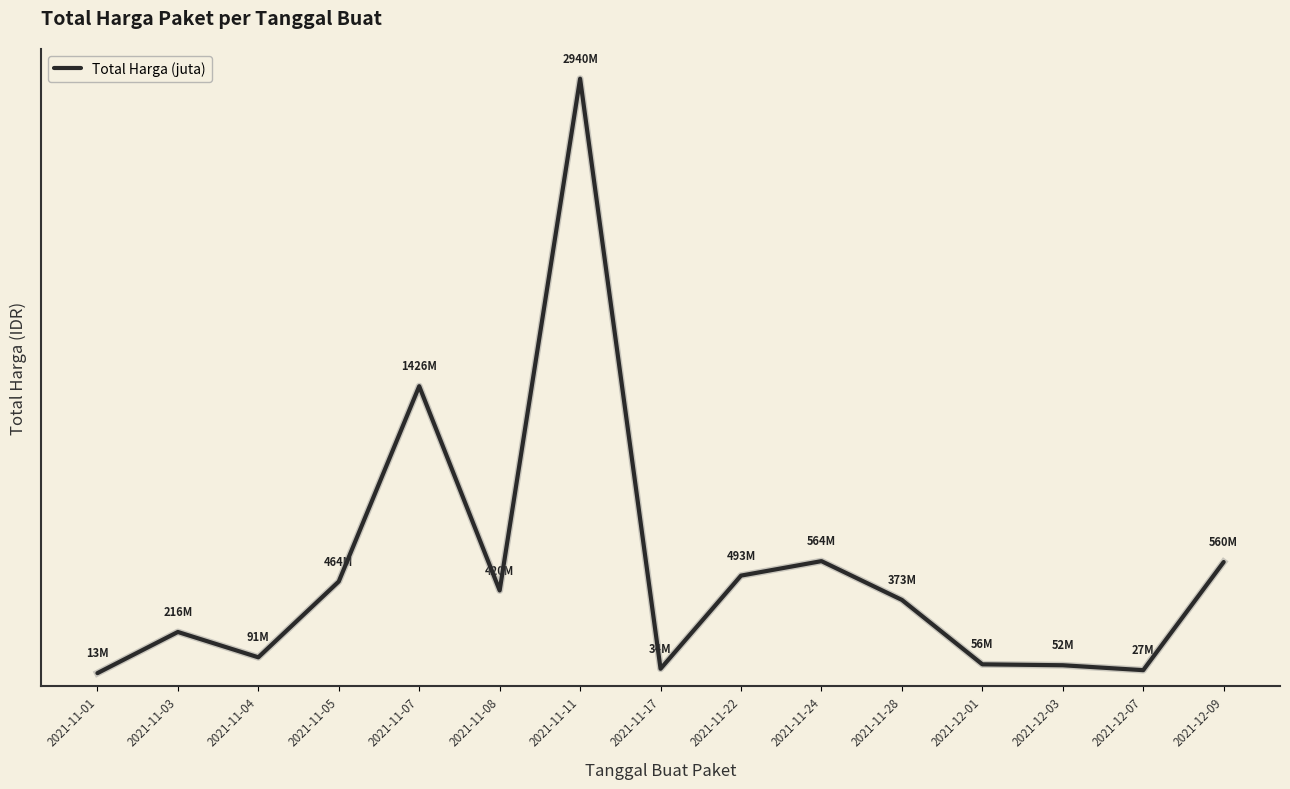

Reading left to right, what are all the values shown in this chart?

2021-11-01=0.0	2021-11-03=0.2	2021-11-04=0.1	2021-11-05=0.5	2021-11-07=1.4	2021-11-08=0.4	2021-11-11=2.9	2021-11-17=0.0	2021-11-22=0.5	2021-11-24=0.6	2021-11-28=0.4	2021-12-01=0.1	2021-12-03=0.1	2021-12-07=0.0	2021-12-09=0.6